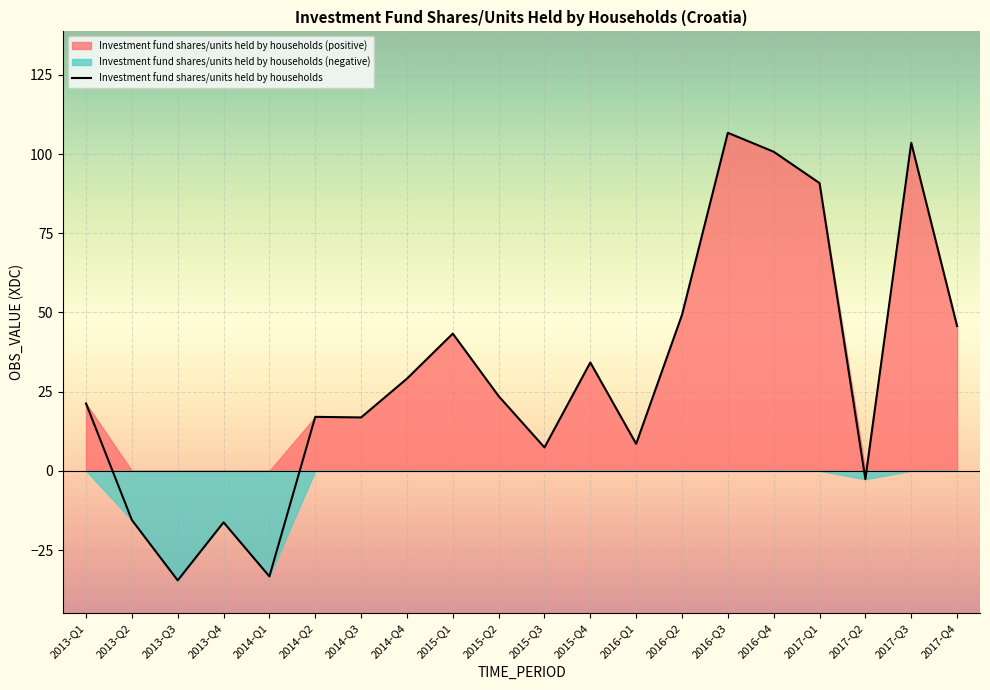

Which category has the lowest value across all series?

2013-Q3